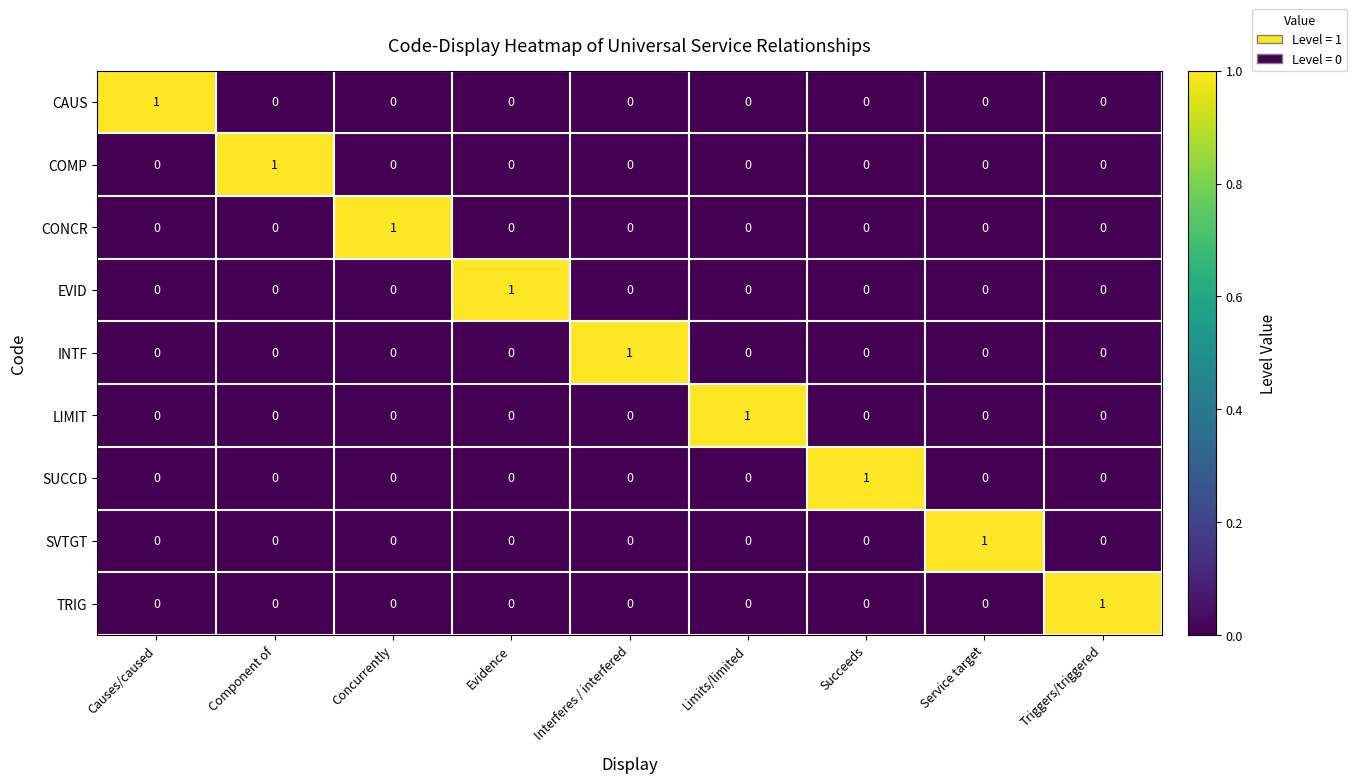

At how many categories does at least one series exceed 0?

9